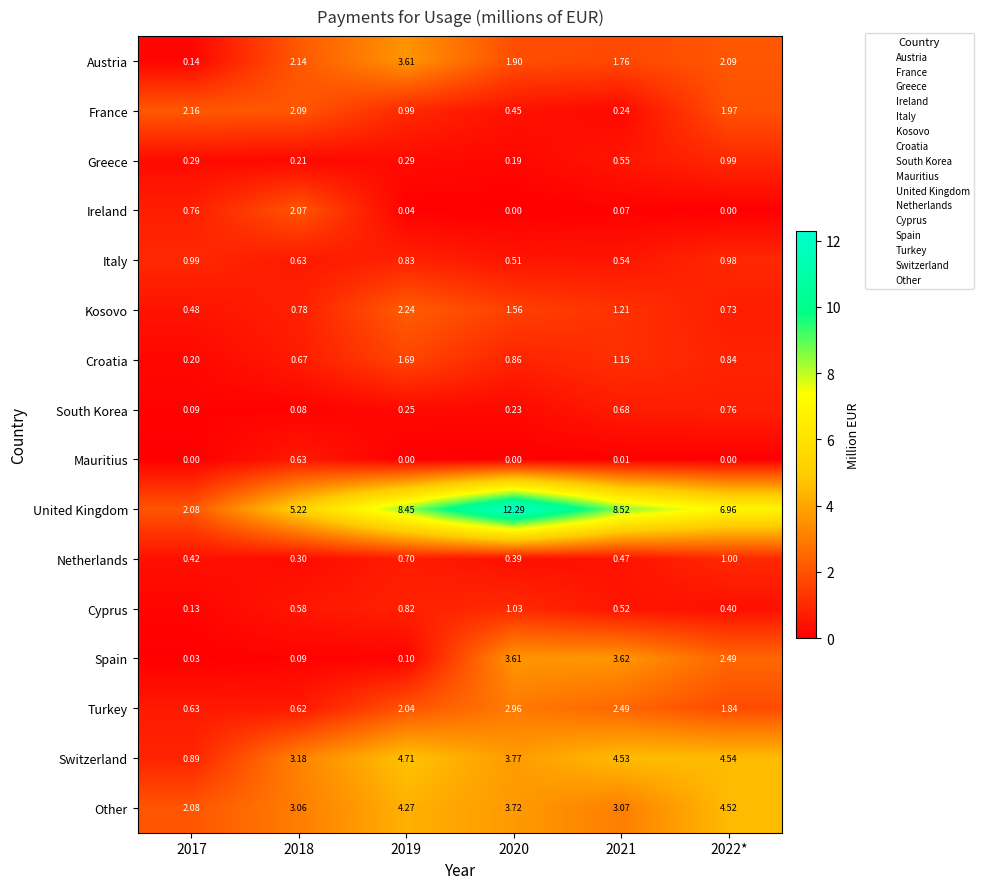

Between 2018 and 2021, which series saw the biggest shift?

Spain